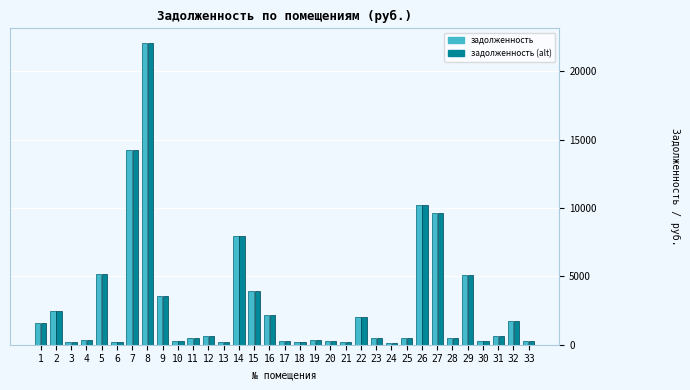

The value of задолженность (alt) at 32 is 1743.2. True or false?

True